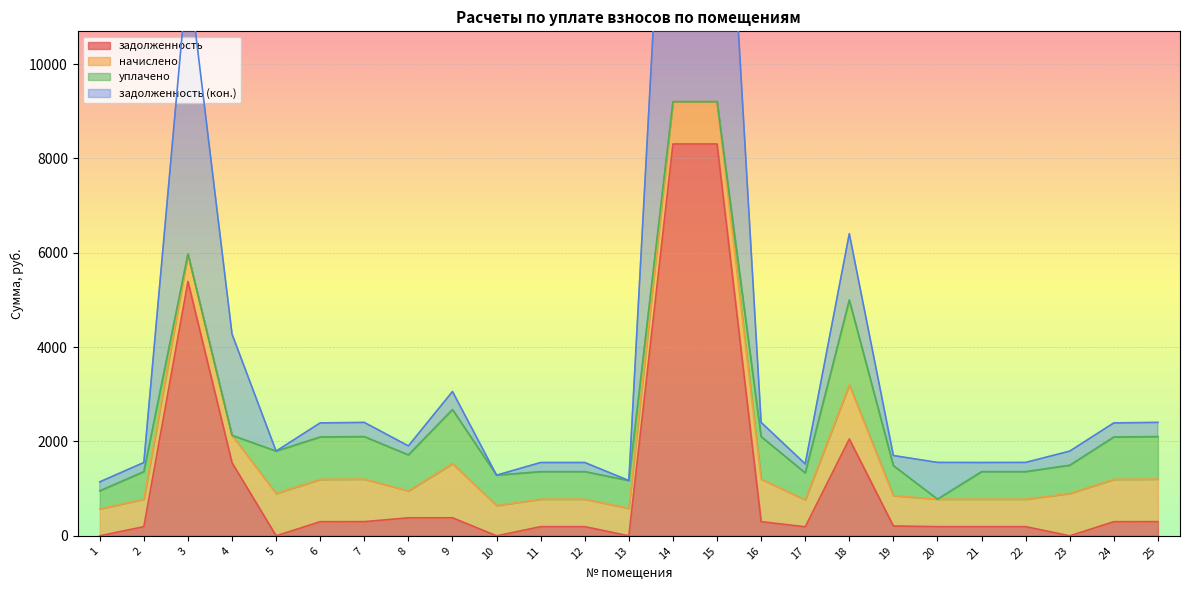

In задолженность, how many points are lower than both neighbors (excluding endpoints)?

5